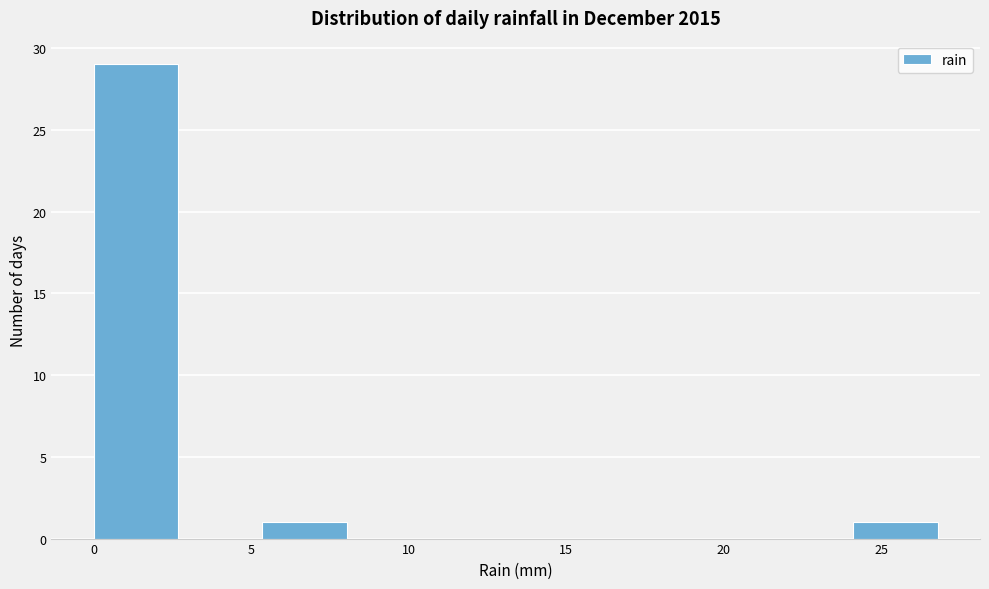

Reading left to right, list every bar in this chart as the range it spans on the x-axis followed by its height. Neither the bar edges nor the heights are printed on the chart, so give them approximately, as read against the axes.

0.0 to 2.5: 29
2.5 to 5.5: 0
5.5 to 8.0: 1
8.0 to 10.5: 0
10.5 to 13.5: 0
13.5 to 16.0: 0
16.0 to 19.0: 0
19.0 to 21.5: 0
21.5 to 24.0: 0
24.0 to 27.0: 1